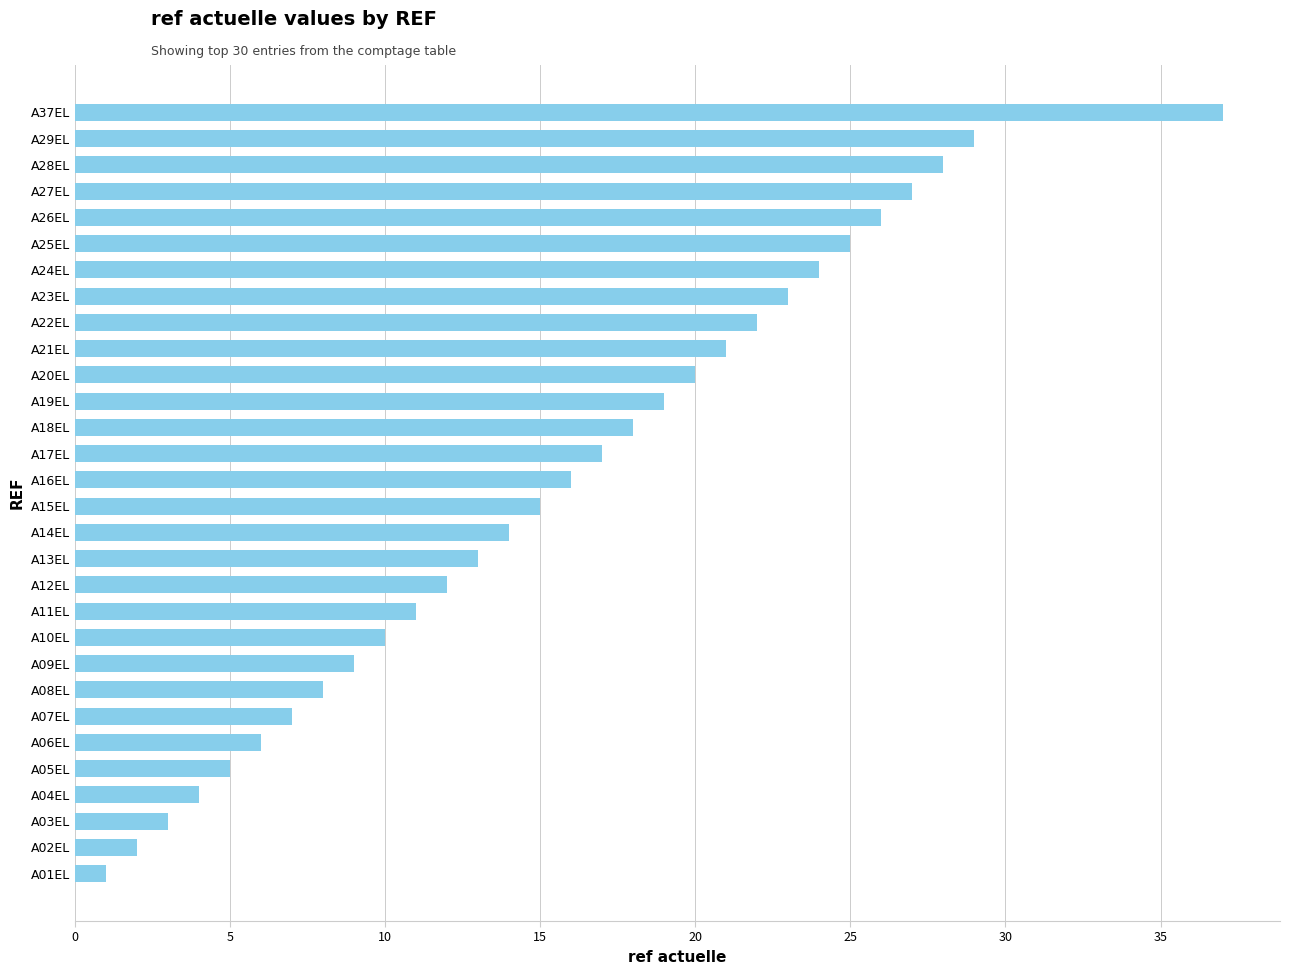

How many values are below 16?

15